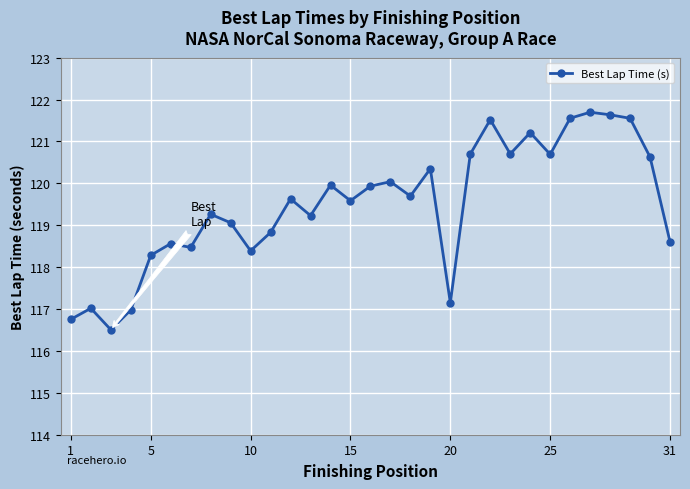

What is the average value?

119.5